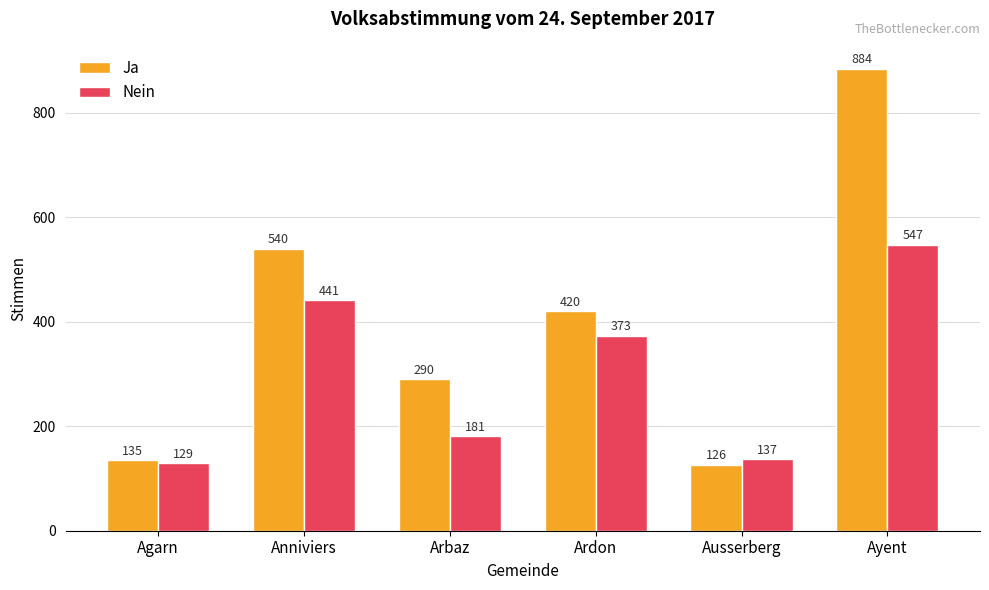

What is the maximum value shown in the chart?

884